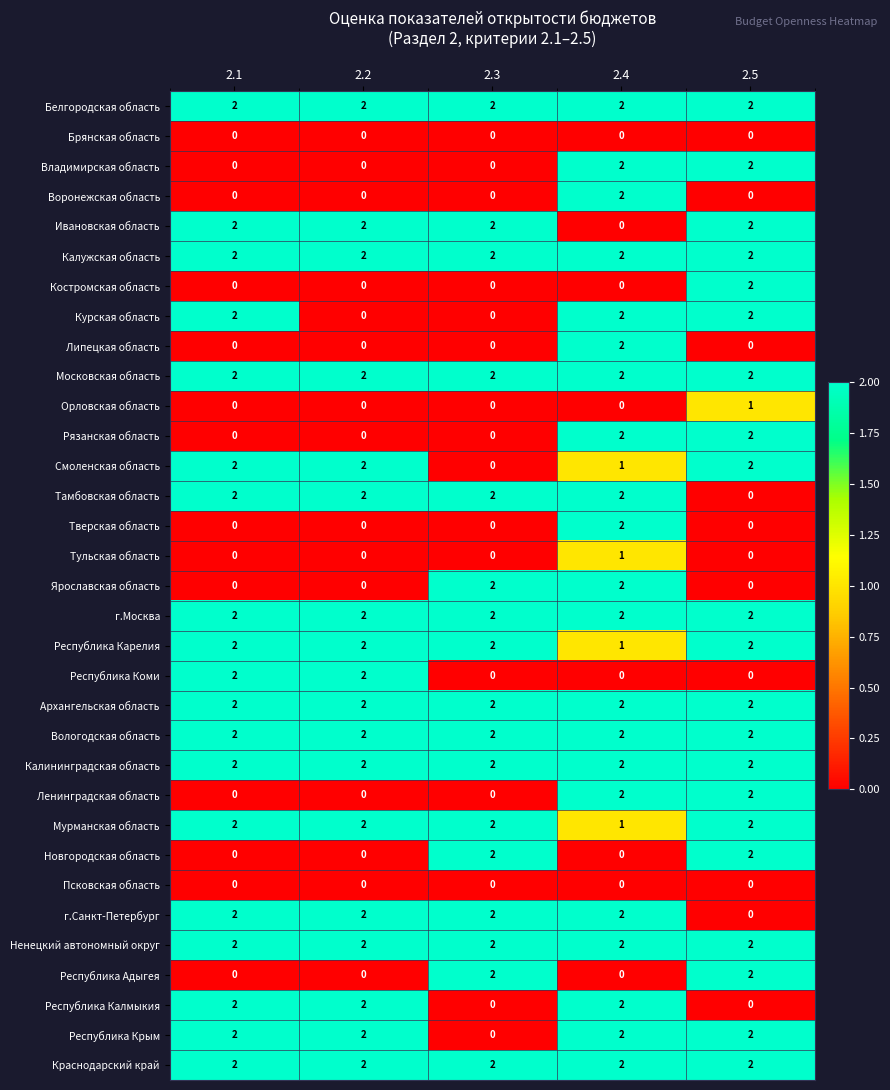

What is the total value across all series at 2.2?

36